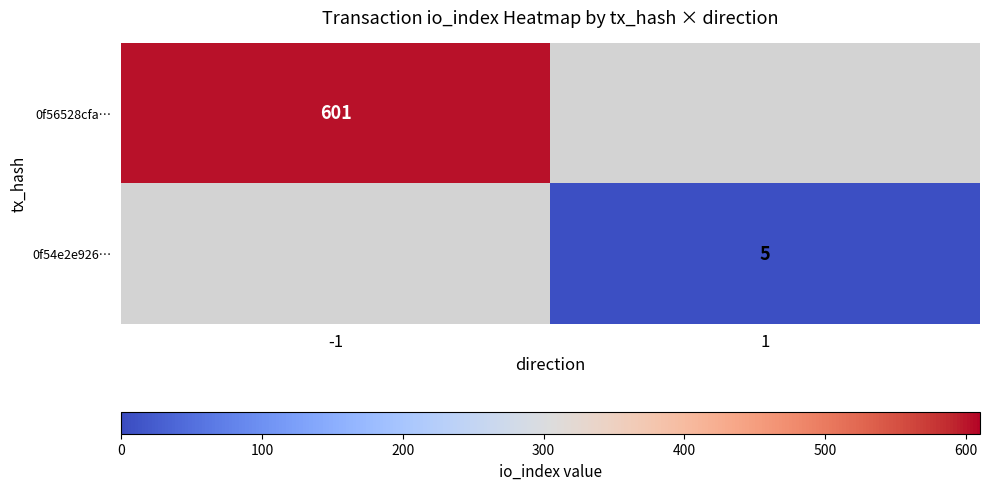

True or false: 0f56528cfa… has a value of 601 at -1.

True